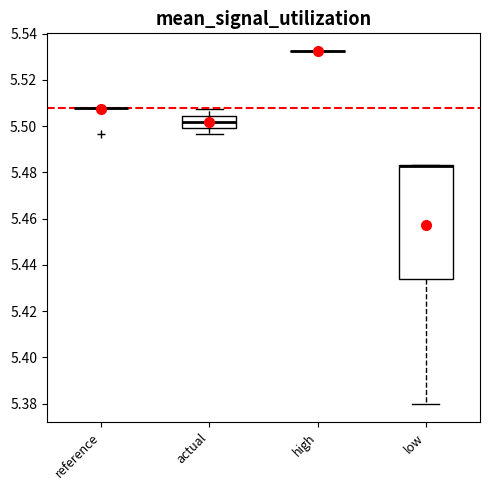

Reading left to right, read every box against the y-axis: the position of its median line, the range the box covers, and the ends of its whiskers. The values are not printed on the chart, so give them approximately, as read against the axis.

reference: box collapsed to a line at 5.508, whiskers 5.508 to 5.508
actual: median 5.502, box 5.500 to 5.504, whiskers 5.496 to 5.508
high: box collapsed to a line at 5.532, whiskers 5.532 to 5.532
low: median 5.482 (drawn on the box's upper edge), box 5.434 to 5.484, whiskers 5.380 to 5.484